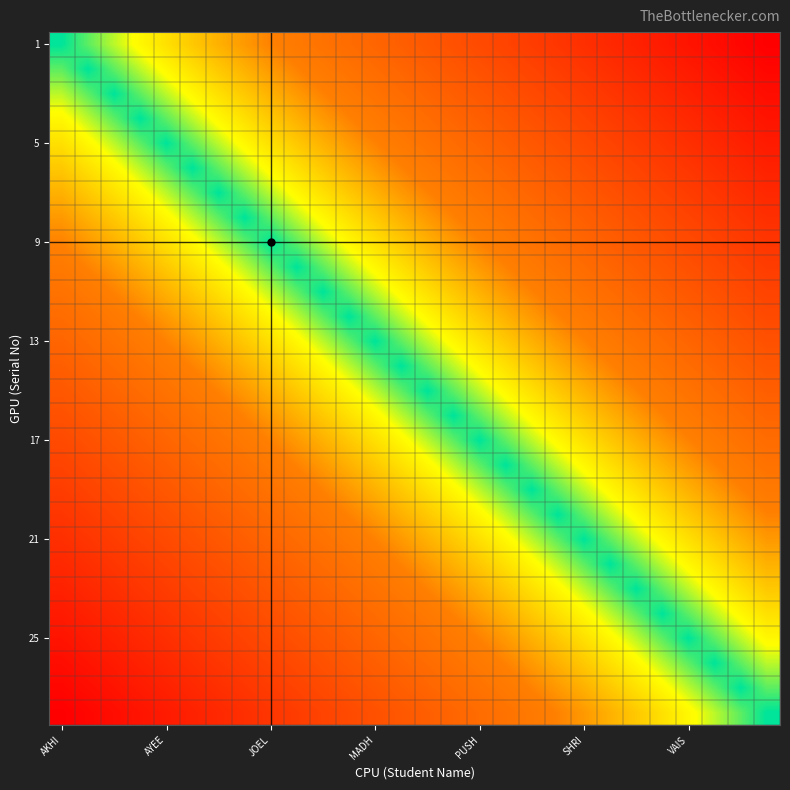

How many data points does each series have?

28